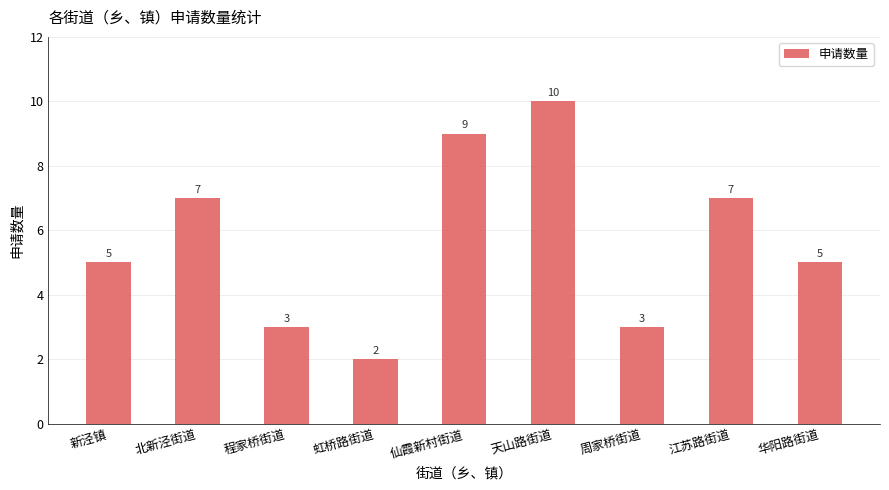

The value at 虹桥路街道 is 3. True or false?

False